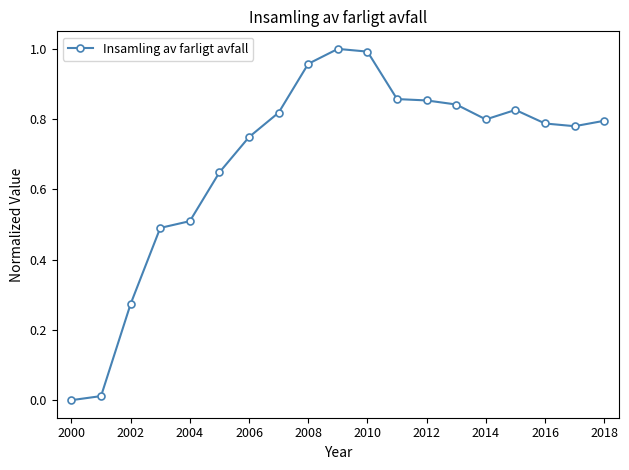

True or false: there are more than 0 points higher than both neighbors.

True